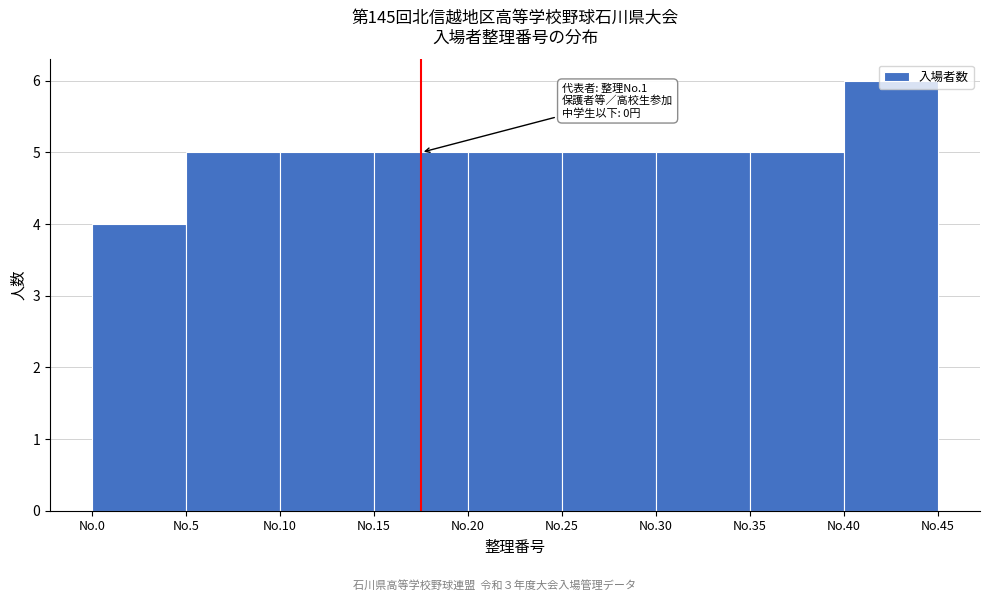

What is the approximate value at No.10?

5